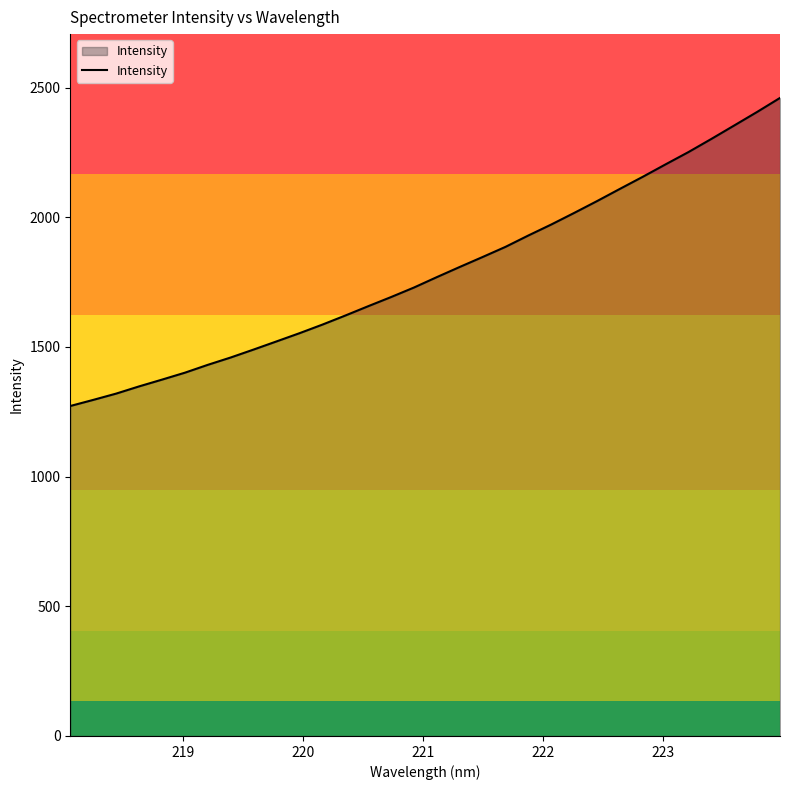

True or false: there are more than 1 points higher than both neighbors.

False